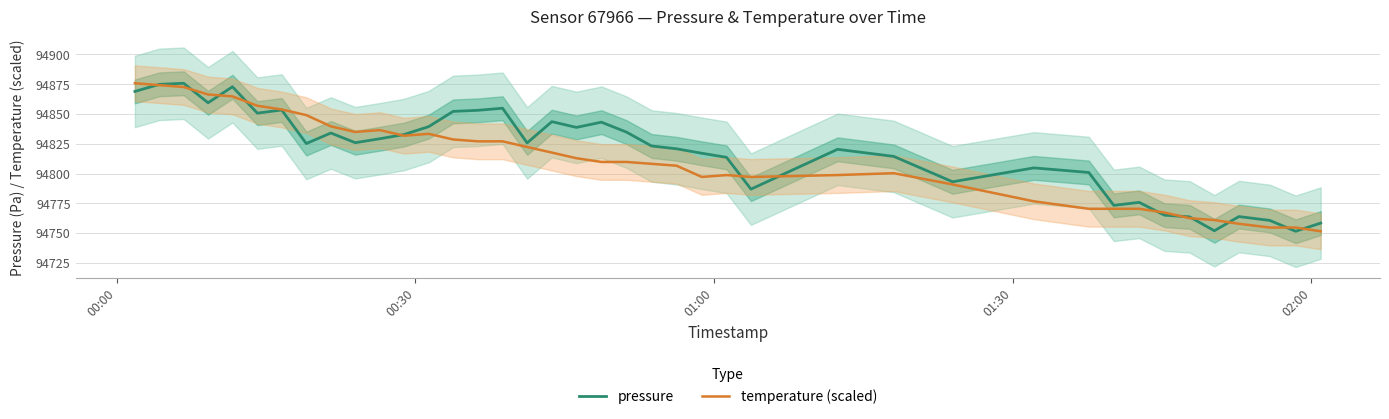

Does the chart display data point markers on the line(s)?

No